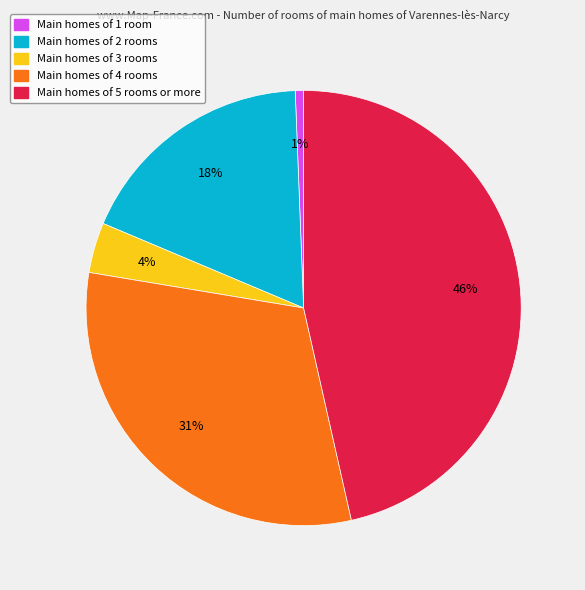

Is there any slice that represents more than half of the pie?

No